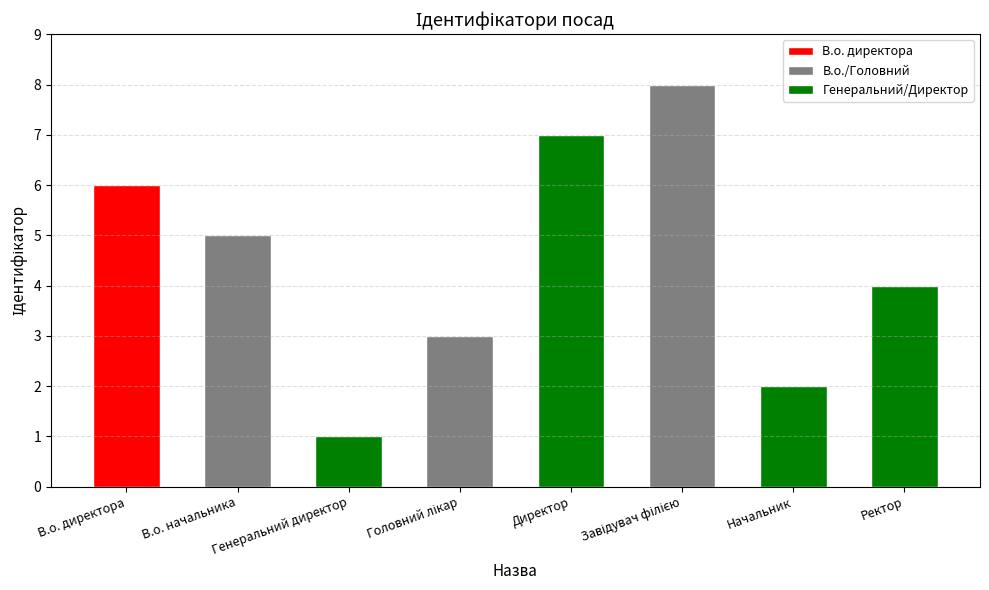

At which category does the chart reach its peak across all series?

Завідувач філією